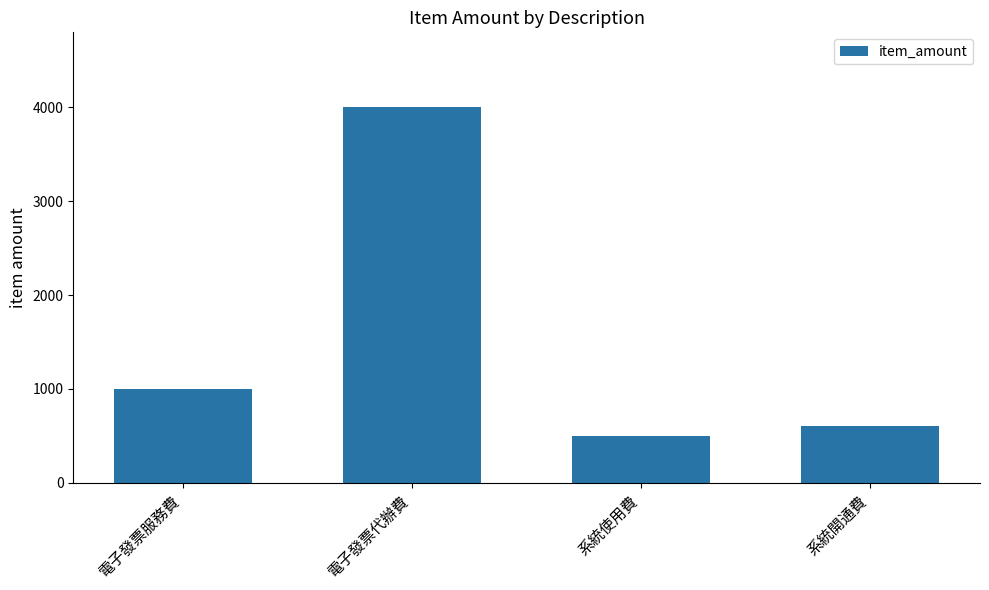

What is the change in value from 電子發票代辦費 to 系統開通費?

-3400